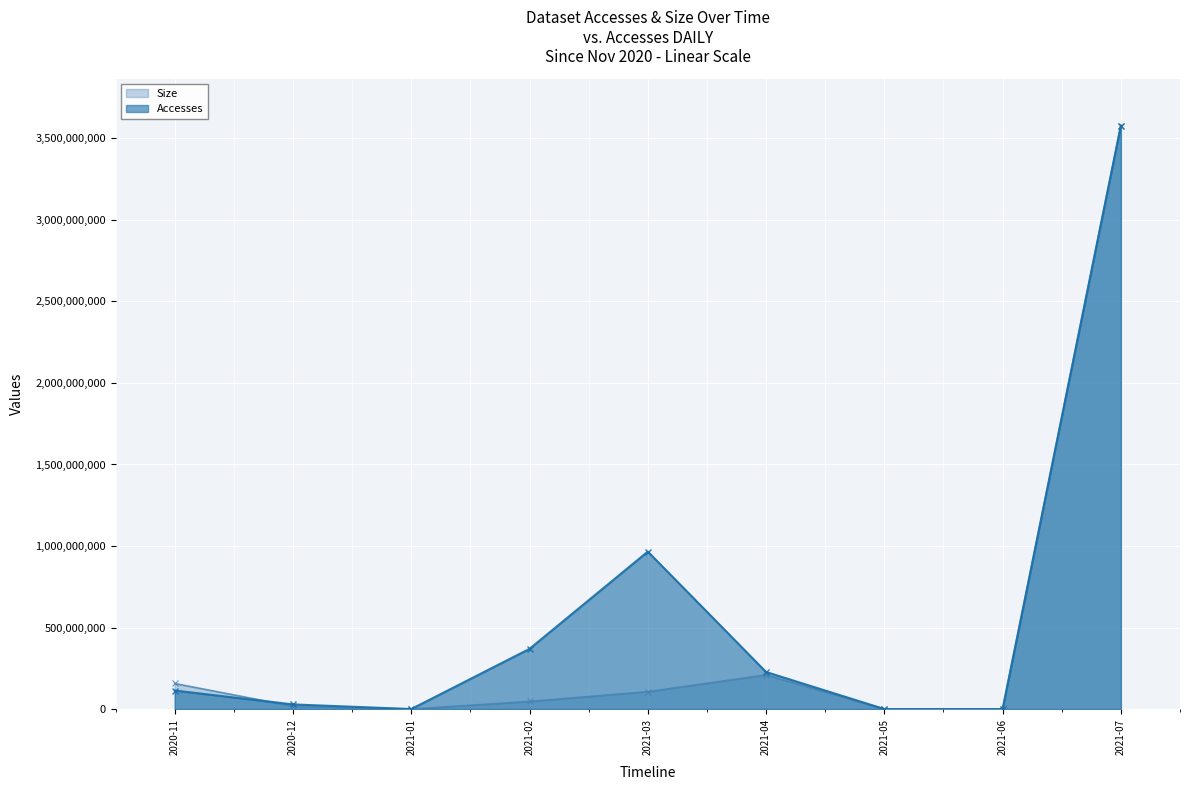

Is the value of Size at 2021-06 greater than the value of Accesses at 2021-02?

No